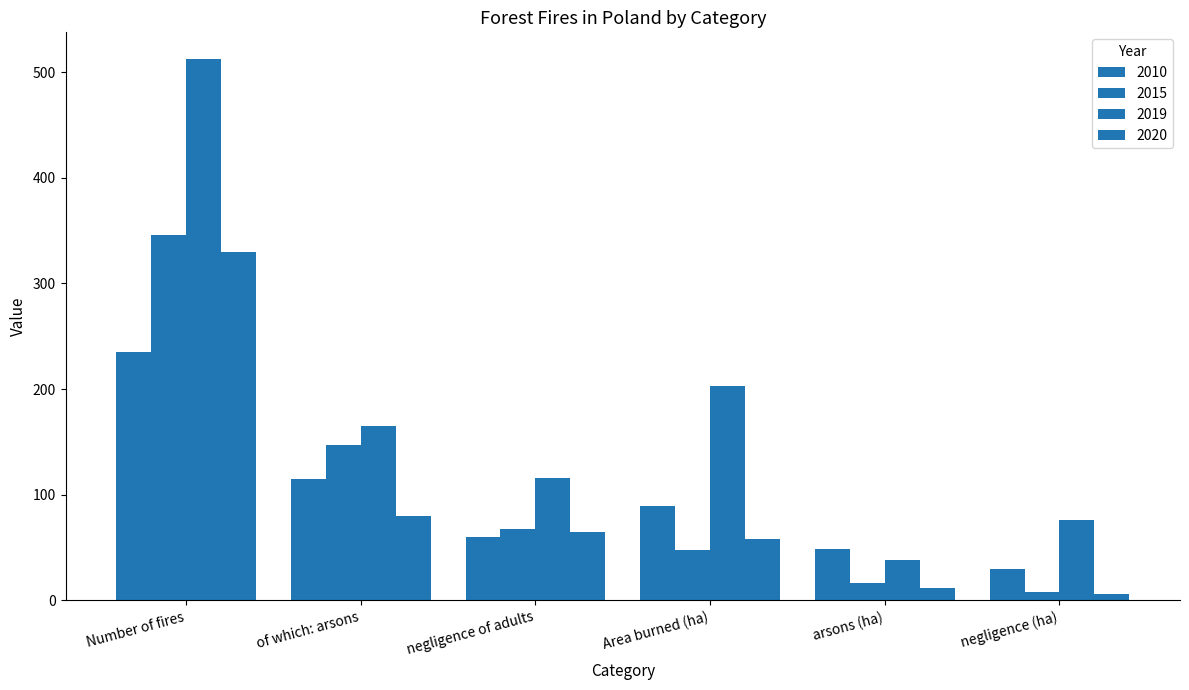

Count the number of data series in this chart.

4